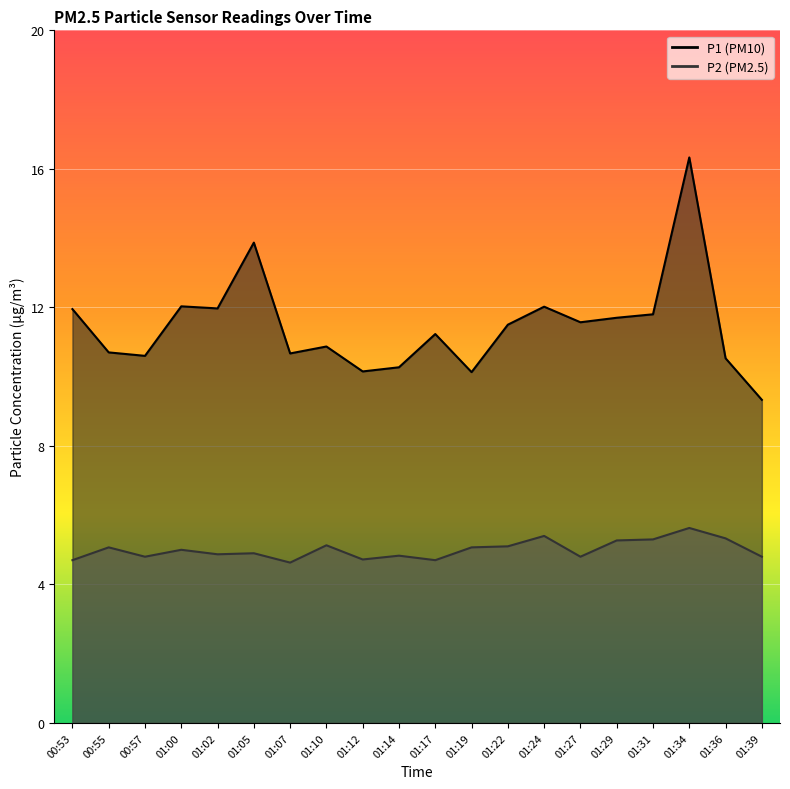

Which category has the lowest value across all series?

01:07